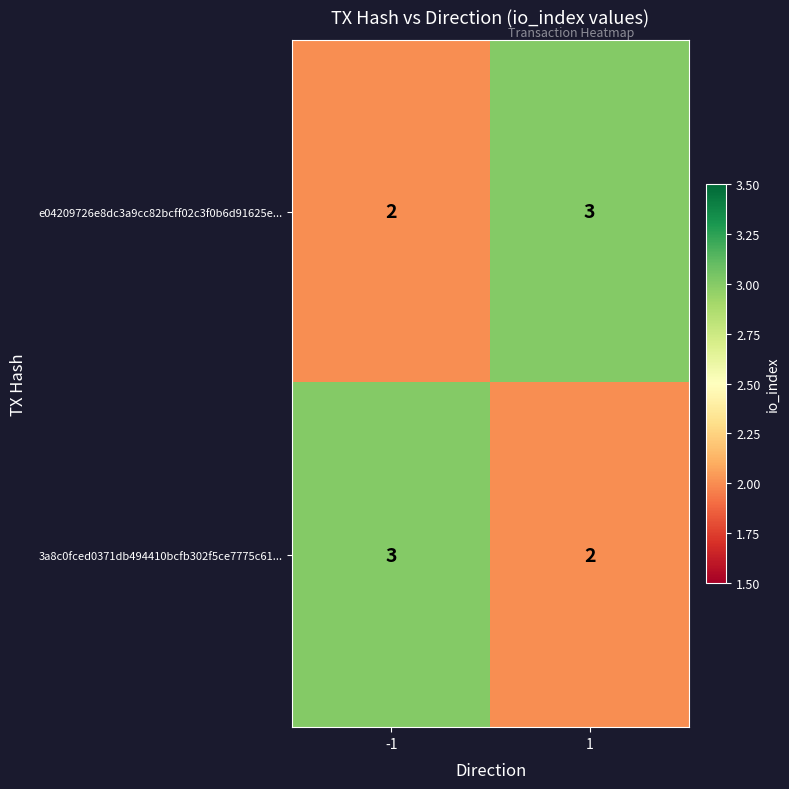

Reading left to right, extract all data points from this chart.

e04209726e8dc3a9cc82bcff02c3f0b6d91625e...: 2	3
3a8c0fced0371db494410bcfb302f5ce7775c61...: 3	2